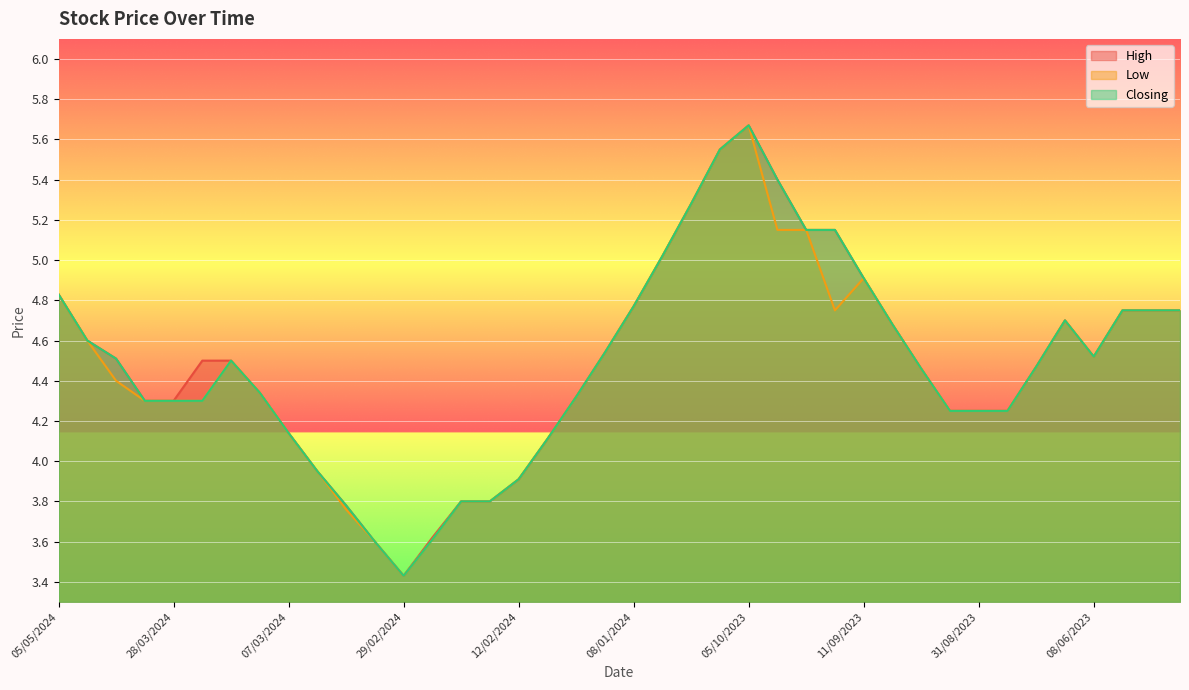

Which series has the largest range (max minus min)?

High